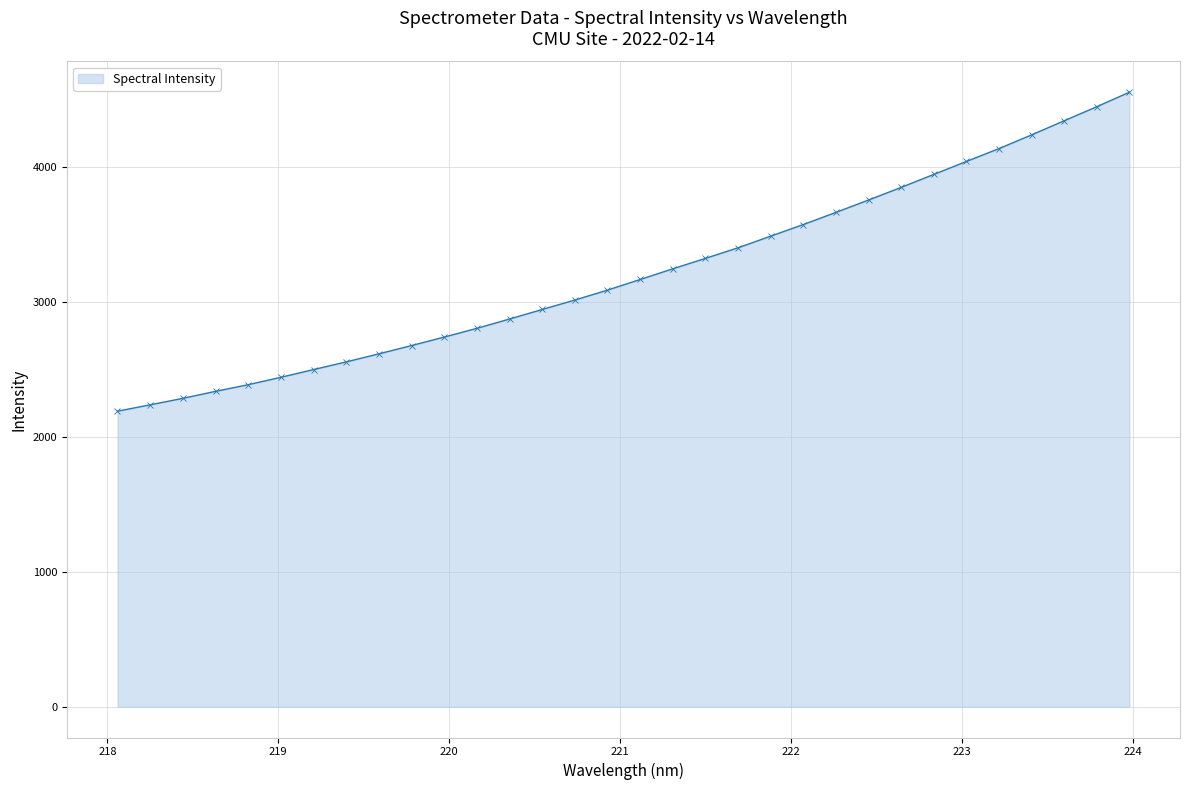

What is the maximum value shown in the chart?

4554.9